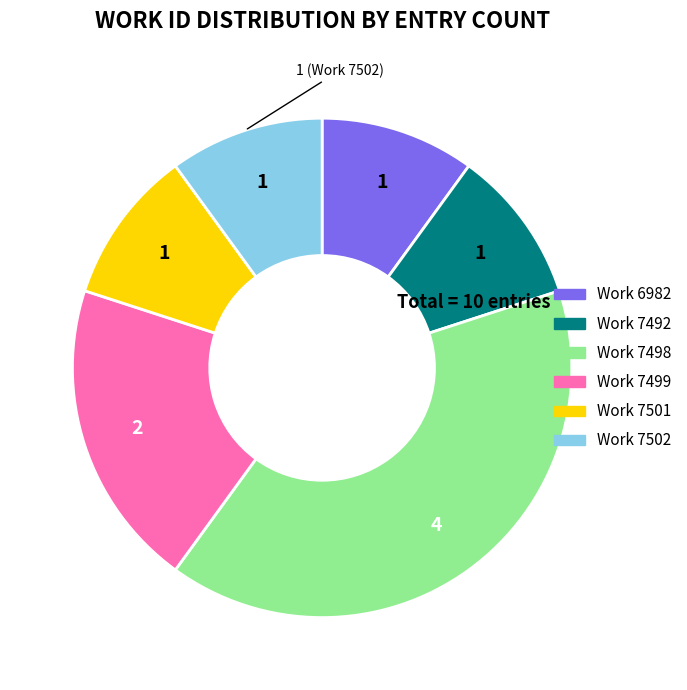

How many segments does this pie chart have?

6